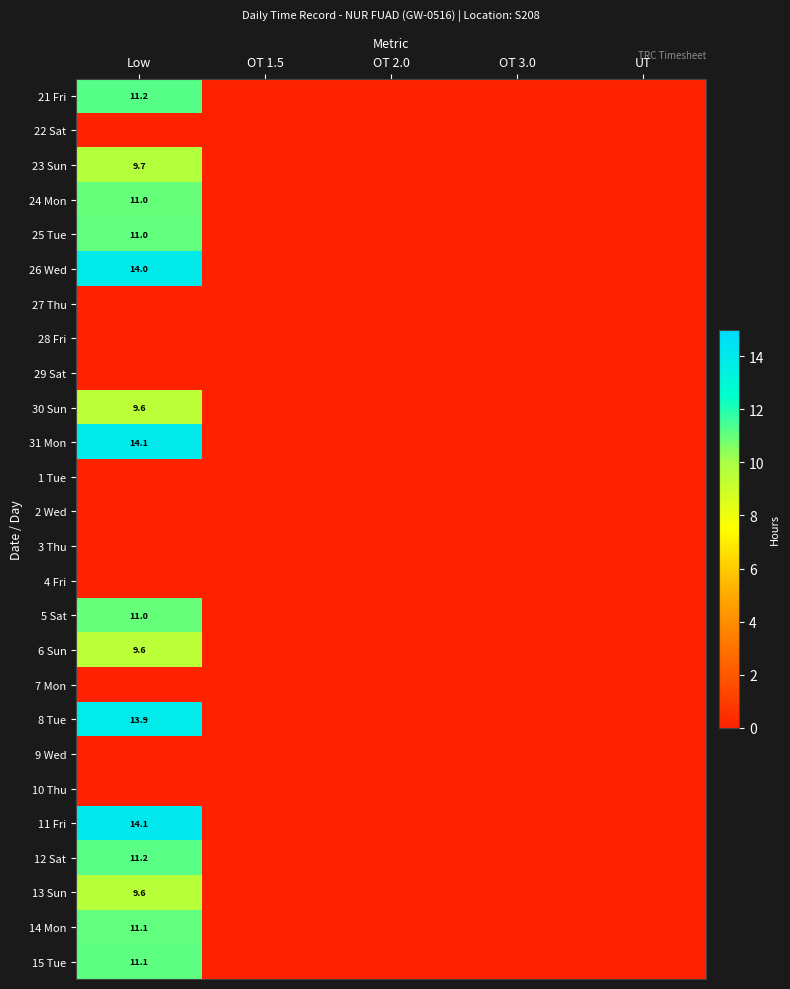

Is the value of 31 Mon at OT 1.5 greater than the value of 30 Sun at Low?

No